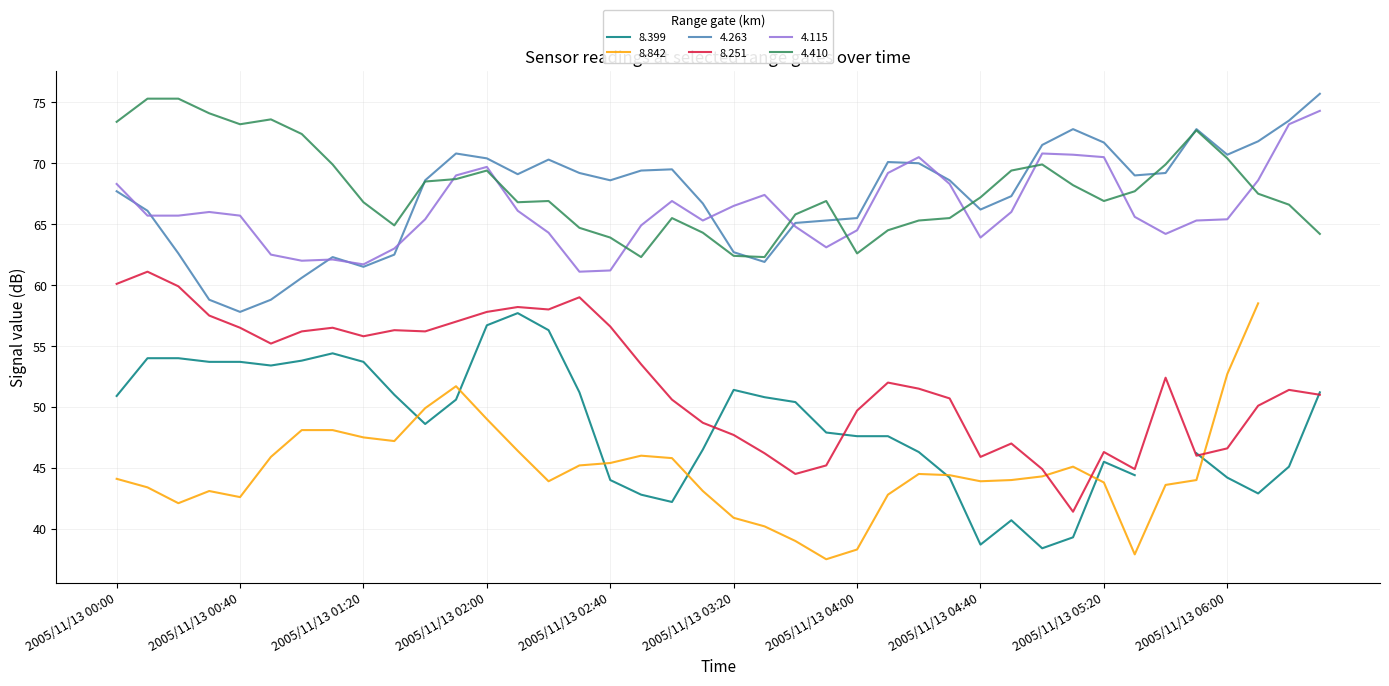

What is the value of the 4.410 point at the 30th from the left?

69.4